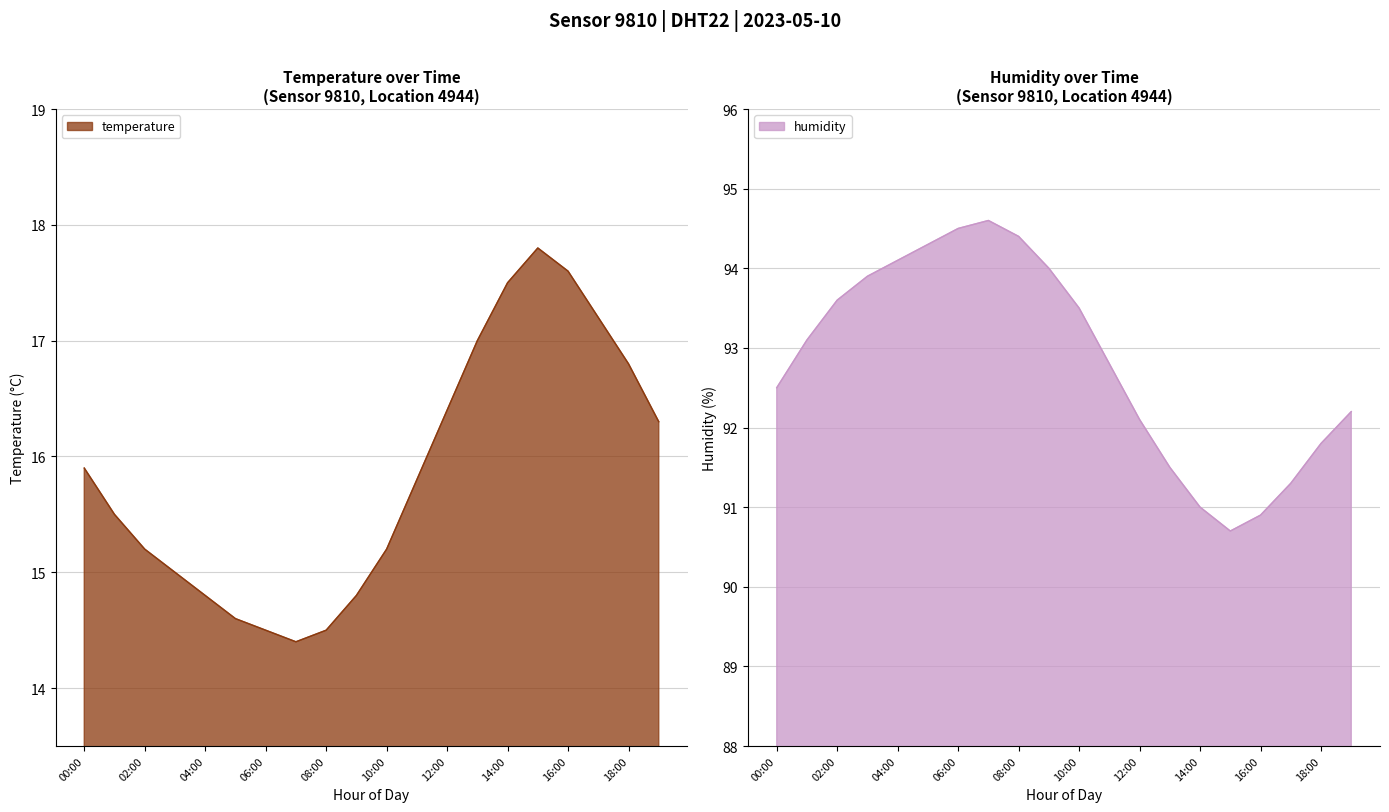

Rank the series at 17:00 from lowest to highest value.

temperature, humidity